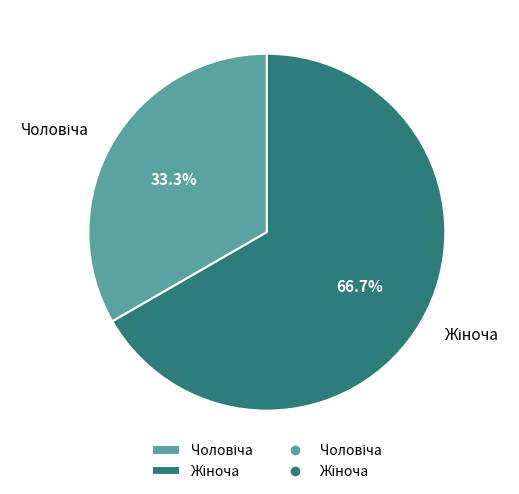

Does any single category account for the majority?

Yes